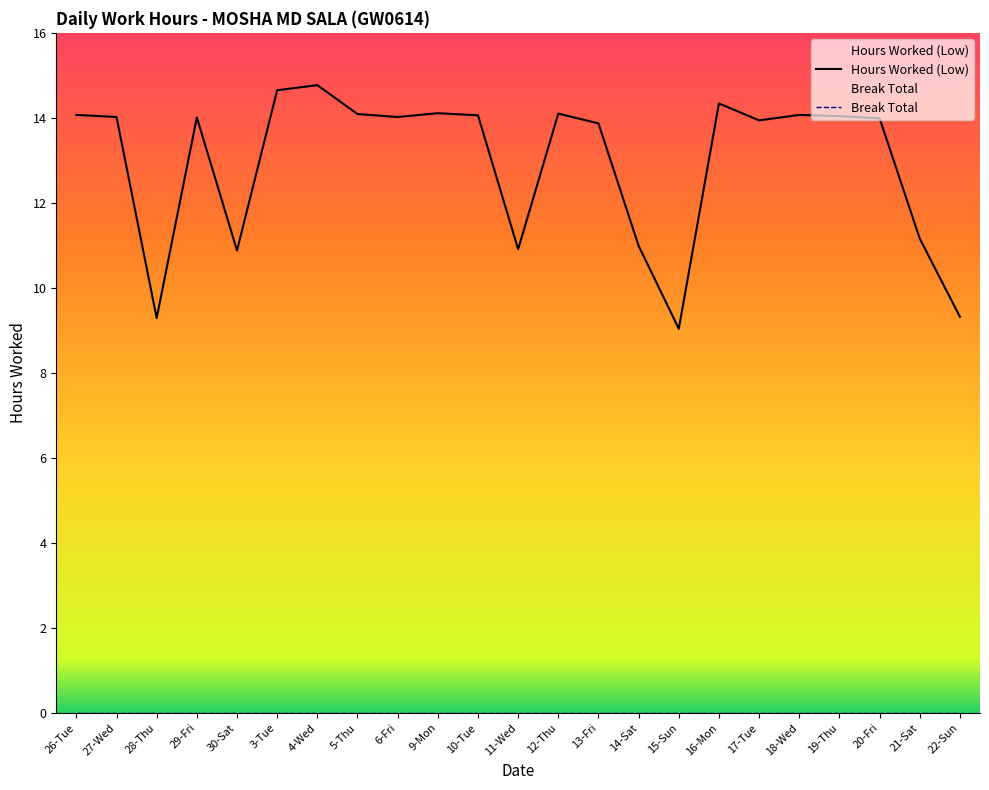

What is the change in value from 6-Fri to 21-Sat?

-2.9